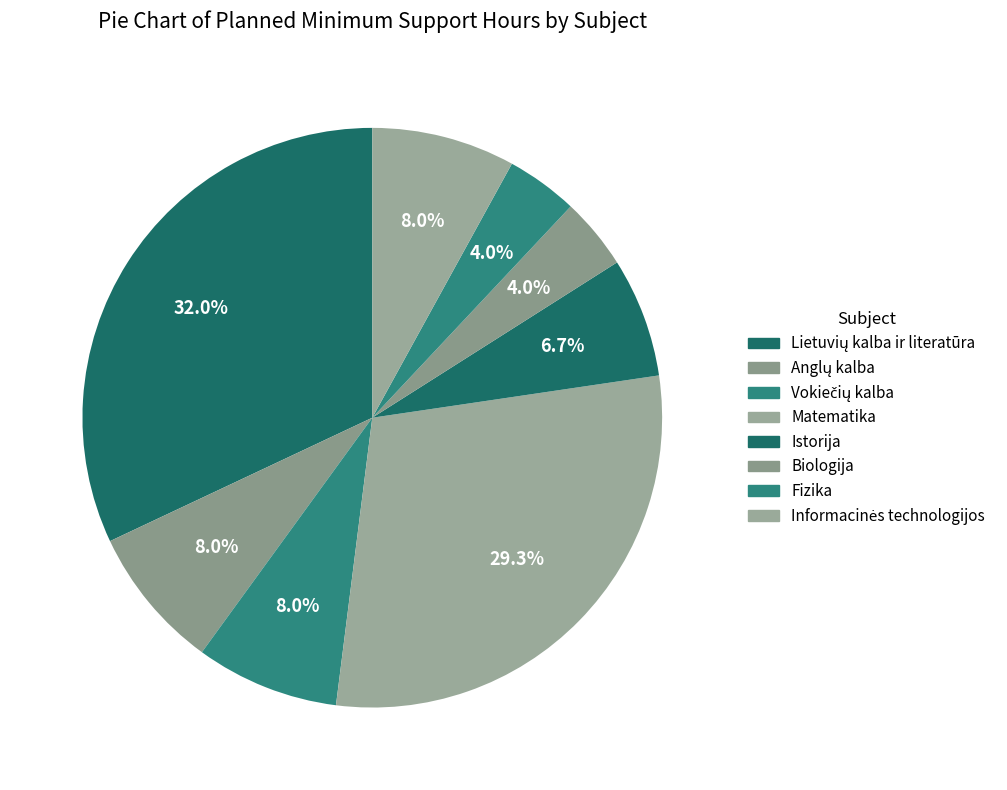

How many slices are in this pie chart?

8